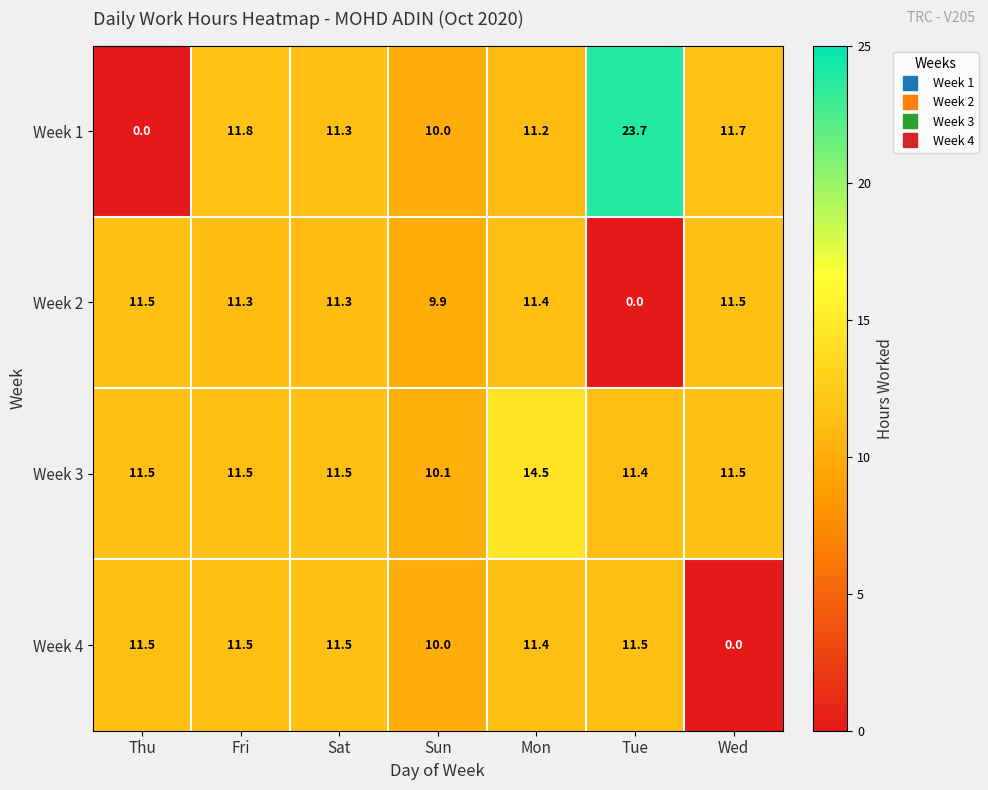

At Tue, list the series in order from smallest to largest.

Week 2, Week 3, Week 4, Week 1